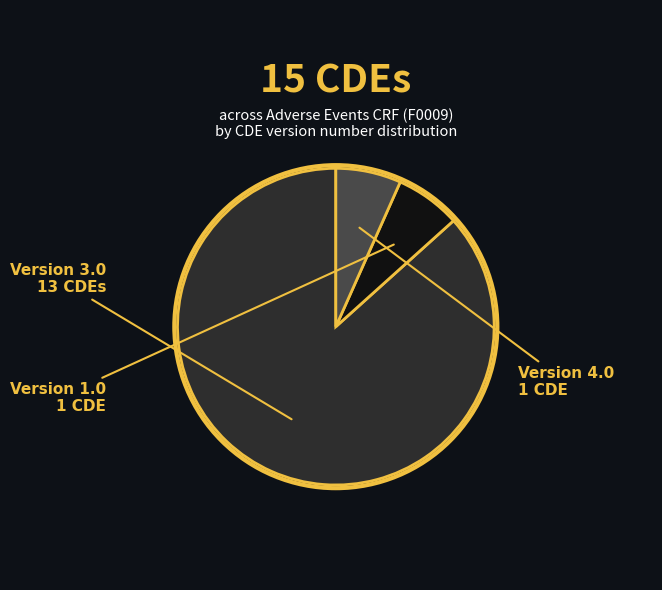

Is there any slice that represents more than half of the pie?

Yes